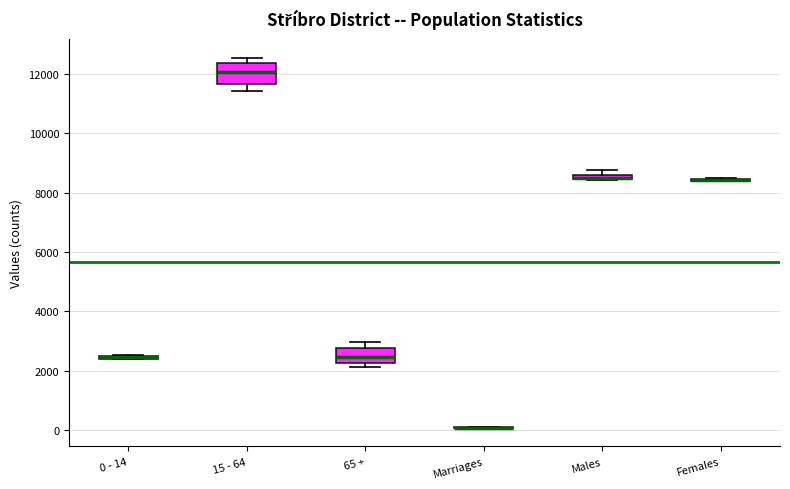

Comparing the boxes themselves (not the whiskers), which one is the tallest?

15 - 64